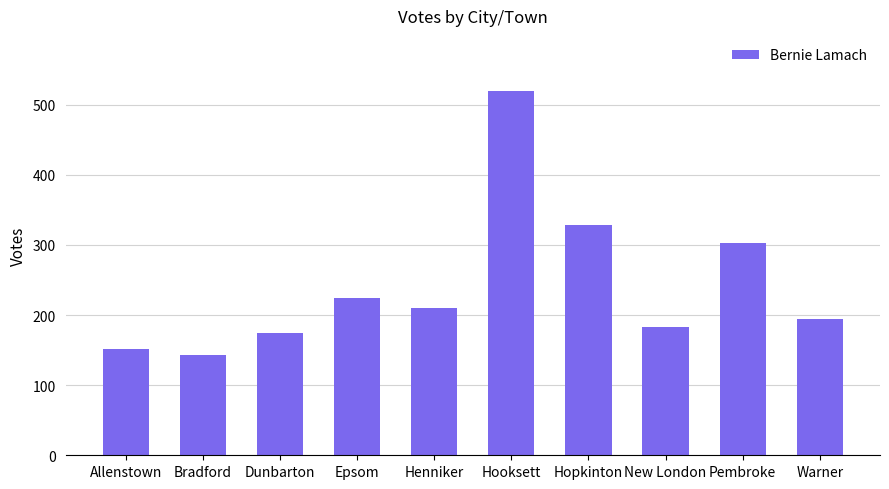

Read the value at Bradford.

143